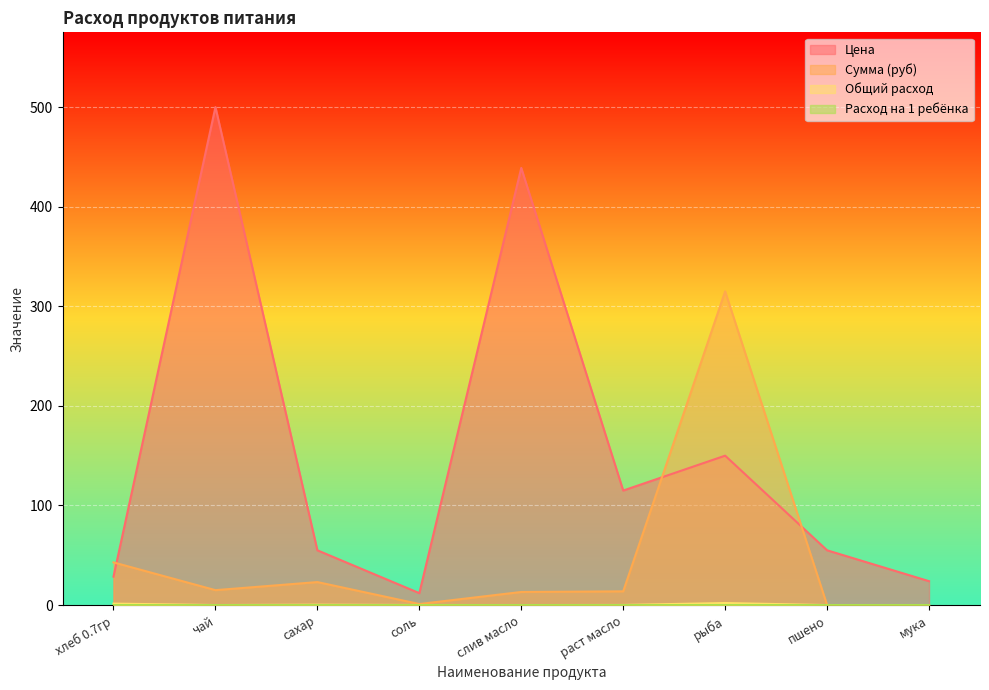

What is the label of the 4th point from the left?

соль